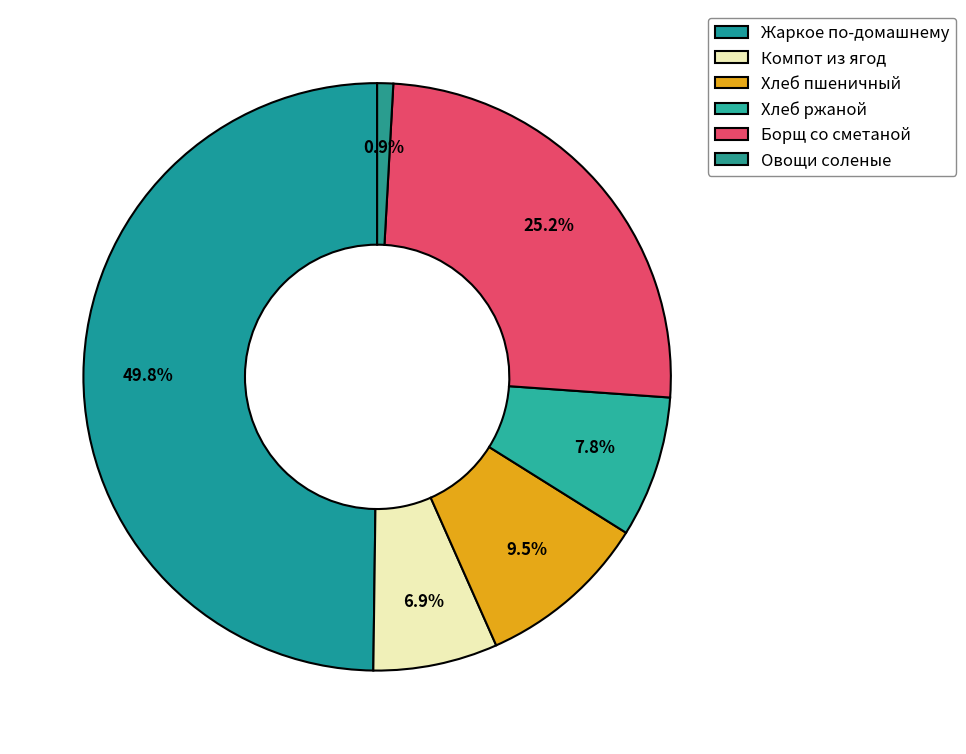

How many slices are in this pie chart?

6